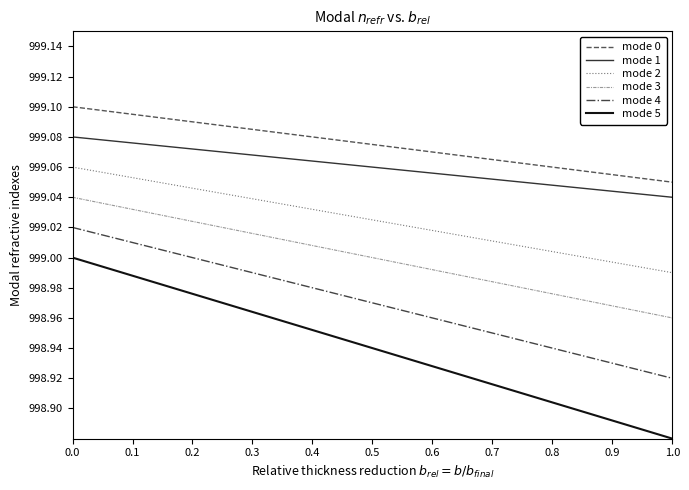

Rank the series by their maximum value, from lowest to highest.

mode 5, mode 4, mode 3, mode 2, mode 1, mode 0